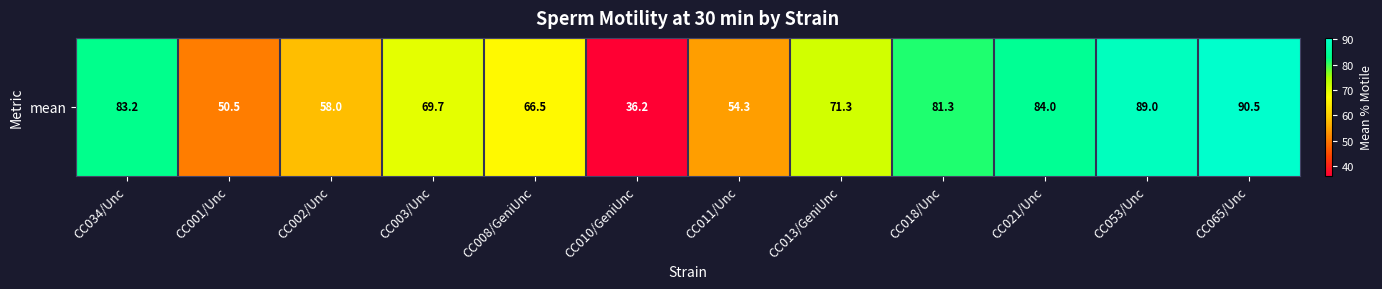

Count the number of categories in the chart.

12